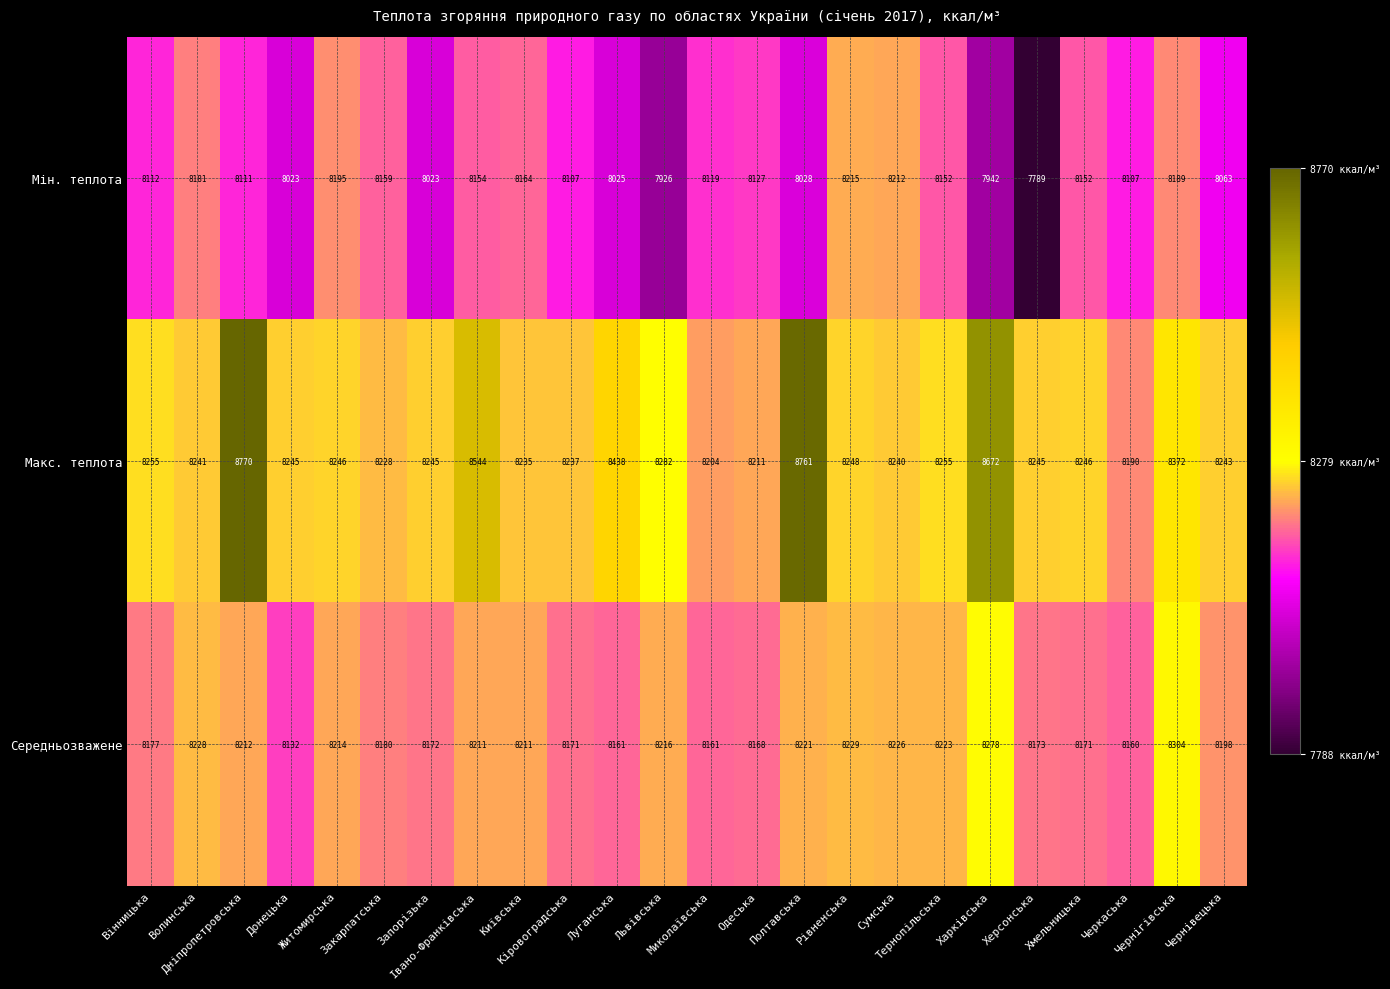

What is the sum of all Середньозважене values?

196797